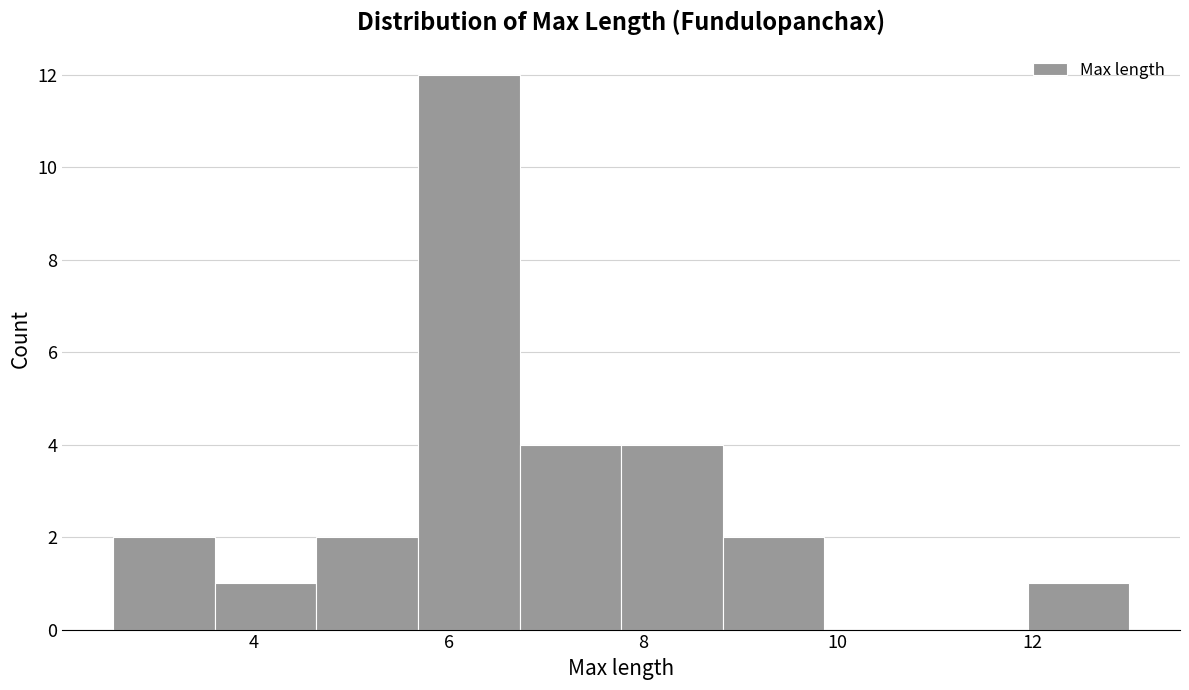

Reading left to right, list every bar in this chart as the range it spans on the x-axis followed by its height. Neither the bar edges nor the heights are printed on the chart, so give them approximately, as read against the axes.

2.6 to 3.6: 2
3.6 to 4.6: 1
4.6 to 5.6: 2
5.6 to 6.8: 12
6.8 to 7.8: 4
7.8 to 8.8: 4
8.8 to 9.8: 2
9.8 to 11.0: 0
11.0 to 12.0: 0
12.0 to 13.0: 1